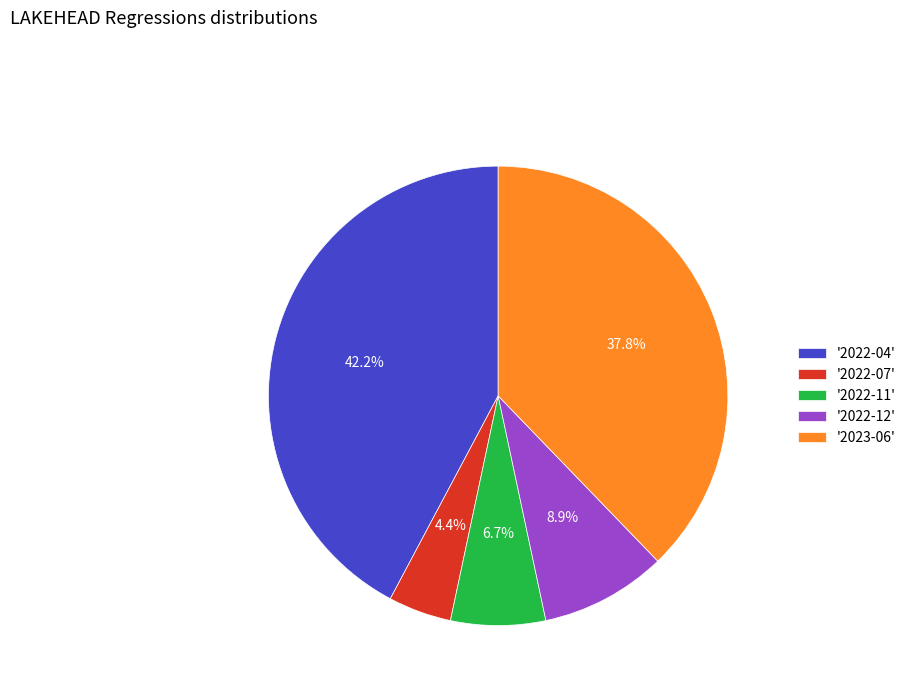

Which has a higher value, '2023-06' or '2022-11'?

'2023-06'